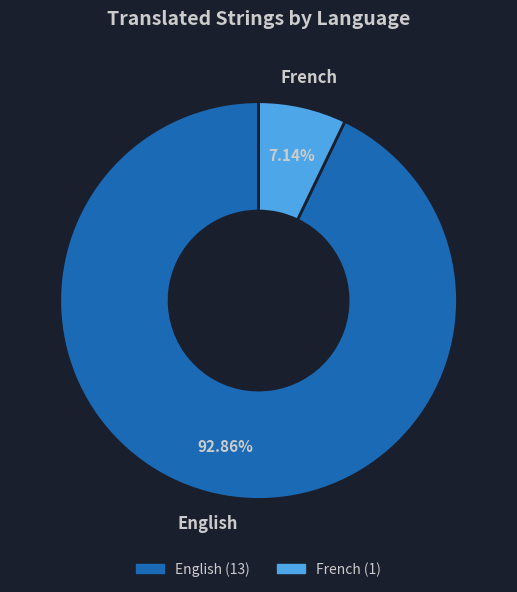

To the nearest percent, what is the difference between the largest and smallest slice percentages?

86%